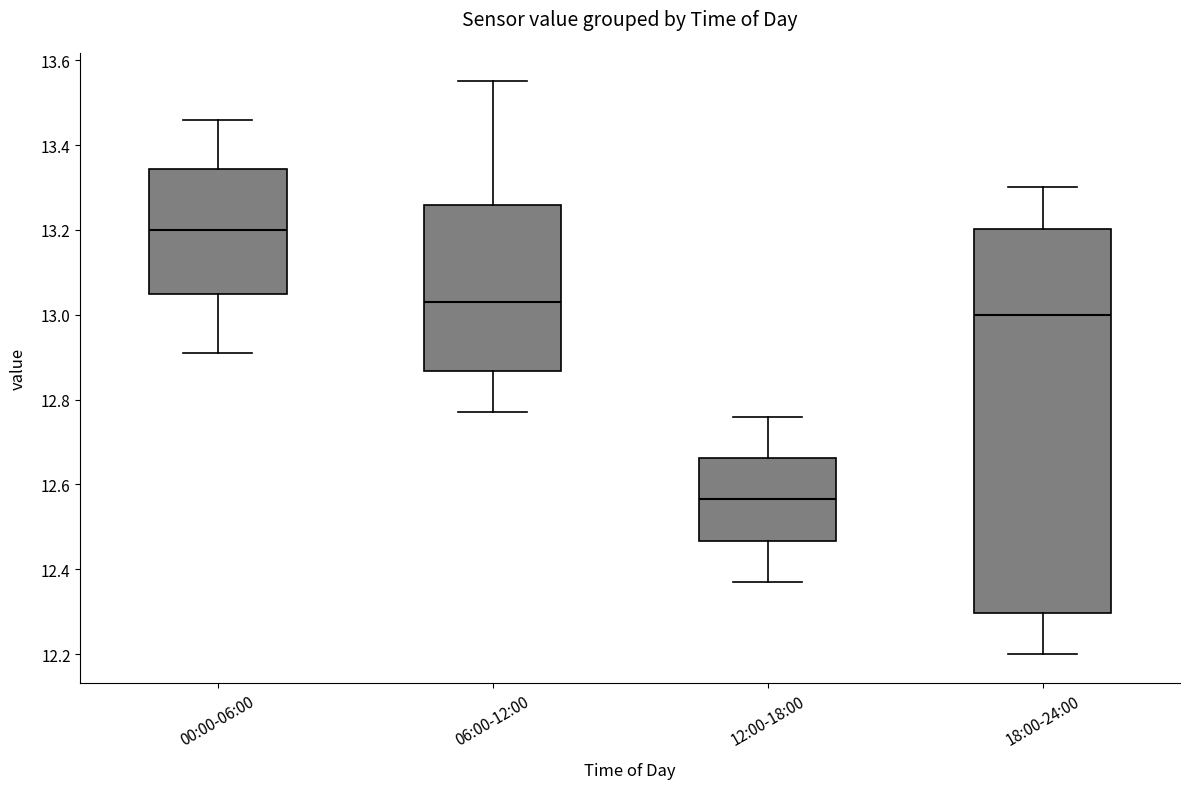

Reading left to right, transcribe this box plot: for each box, give where its median line is, the range the box spans, and where its two whiskers end, as read against the y-axis. The values are not printed on the chart, so give them approximately, as read against the axis.

00:00-06:00: median 13.20, box 13.06 to 13.34, whiskers 12.92 to 13.46
06:00-12:00: median 13.04, box 12.86 to 13.26, whiskers 12.78 to 13.56
12:00-18:00: median 12.56, box 12.46 to 12.66, whiskers 12.38 to 12.76
18:00-24:00: median 13.00, box 12.30 to 13.20, whiskers 12.20 to 13.30